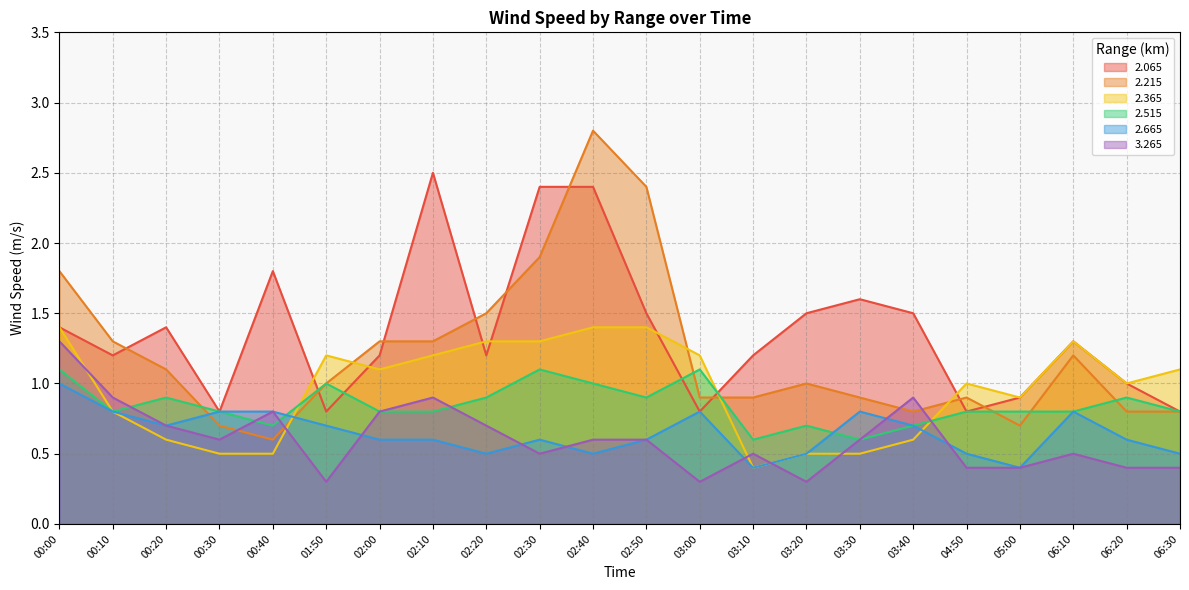

Reading left to right, what are all the values shown in this chart?

2.065: 1.4	1.2	1.4	0.8	1.8	0.8	1.2	2.5	1.2	2.4	2.4	1.5	0.8	1.2	1.5	1.6	1.5	0.8	0.9	1.3	1.0	0.8
2.215: 1.8	1.3	1.1	0.7	0.6	1.0	1.3	1.3	1.5	1.9	2.8	2.4	0.9	0.9	1.0	0.9	0.8	0.9	0.7	1.2	0.8	0.8
2.365: 1.4	0.8	0.6	0.5	0.5	1.2	1.1	1.2	1.3	1.3	1.4	1.4	1.2	0.4	0.5	0.5	0.6	1.0	0.9	1.3	1.0	1.1
2.515: 1.1	0.8	0.9	0.8	0.7	1.0	0.8	0.8	0.9	1.1	1.0	0.9	1.1	0.6	0.7	0.6	0.7	0.8	0.8	0.8	0.9	0.8
2.665: 1.0	0.8	0.7	0.8	0.8	0.7	0.6	0.6	0.5	0.6	0.5	0.6	0.8	0.4	0.5	0.8	0.7	0.5	0.4	0.8	0.6	0.5
3.265: 1.3	0.9	0.7	0.6	0.8	0.3	0.8	0.9	0.7	0.5	0.6	0.6	0.3	0.5	0.3	0.6	0.9	0.4	0.4	0.5	0.4	0.4